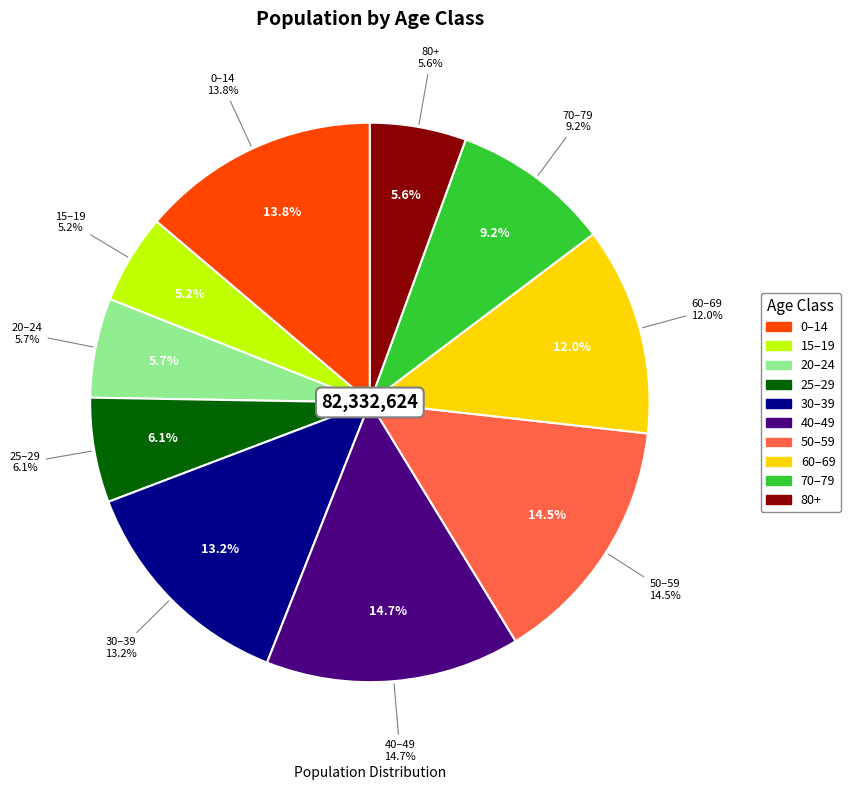

Does 15–19 account for over 50% of the chart?

No